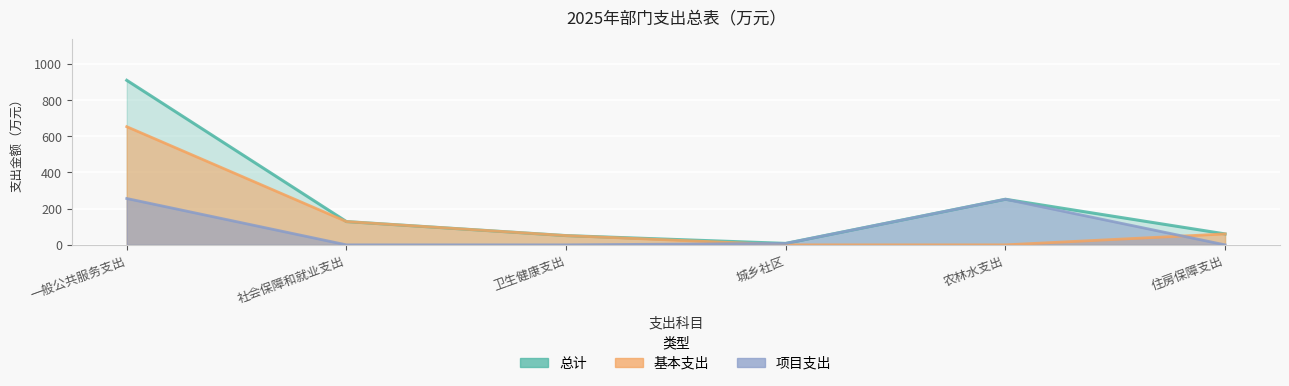

What is the total value across all series at 农林水支出?

503.8